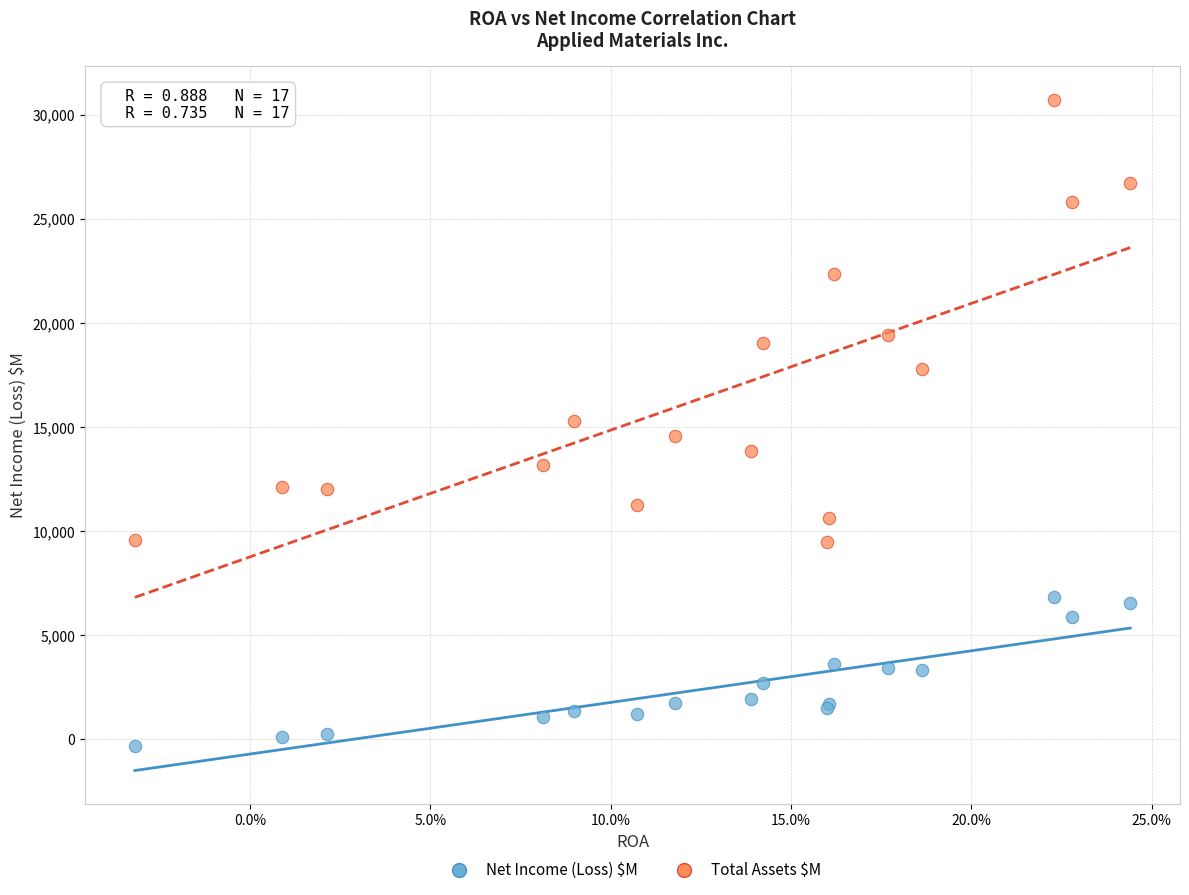

Which series has the largest Y range (max minus min)?

Total Assets $M